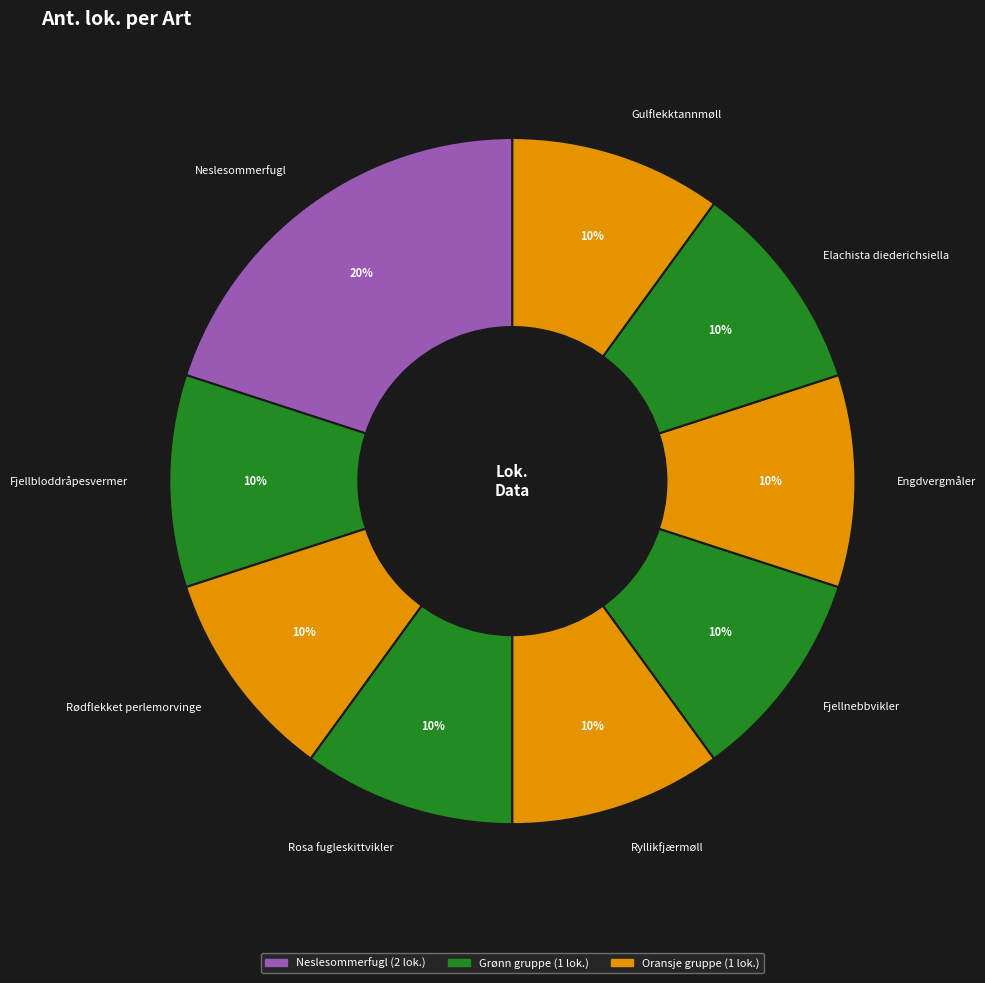

To the nearest percent, what is the difference between the largest and smallest slice percentages?

10%